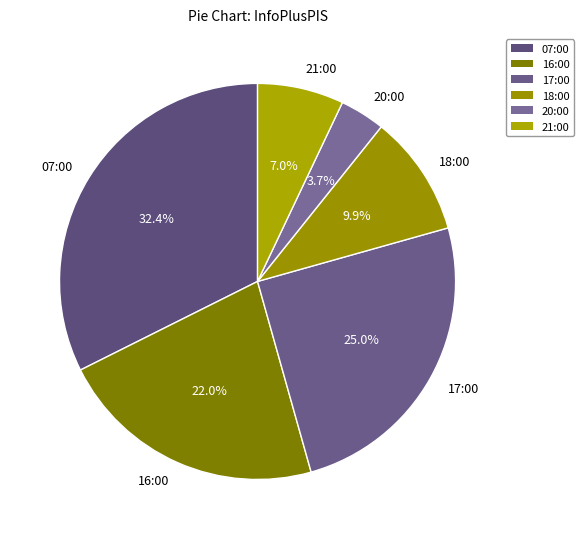

Between 17:00 and 16:00, which is larger?

17:00